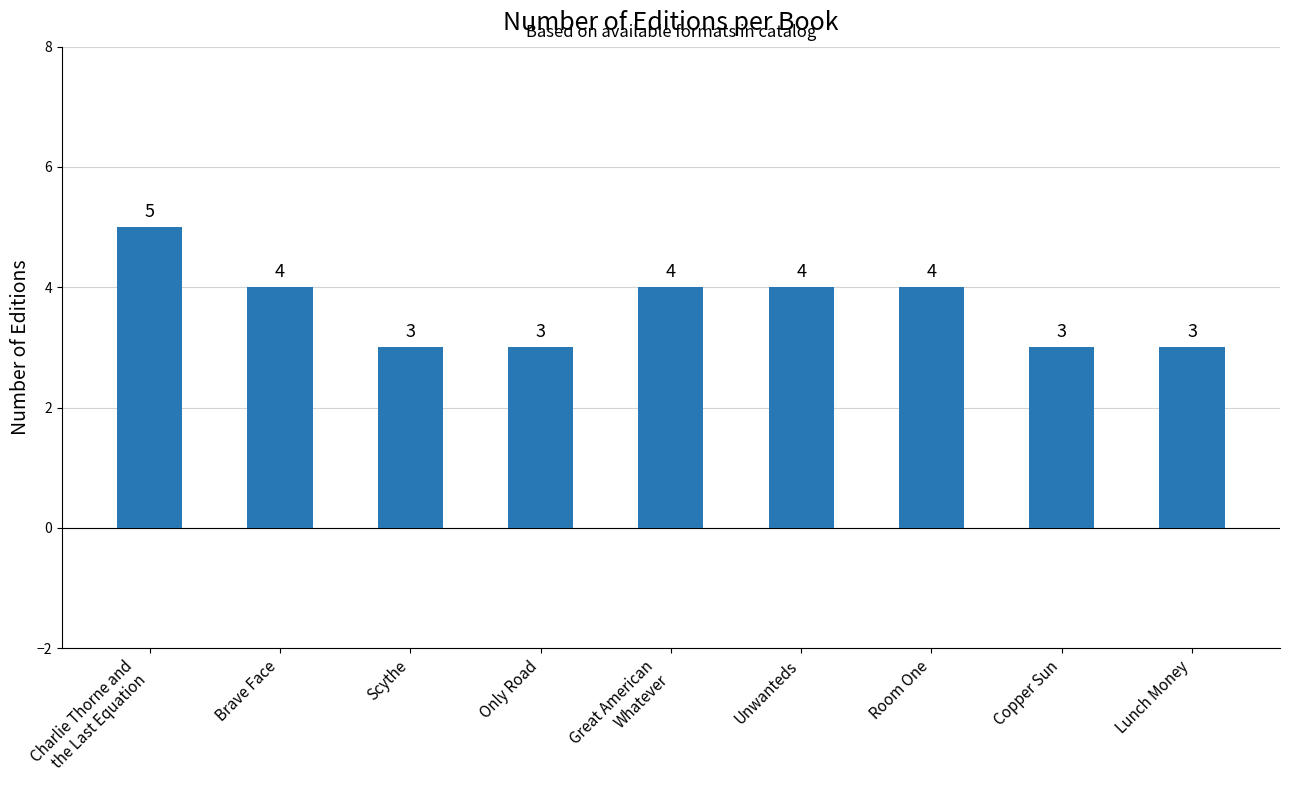

What is the average value?

4